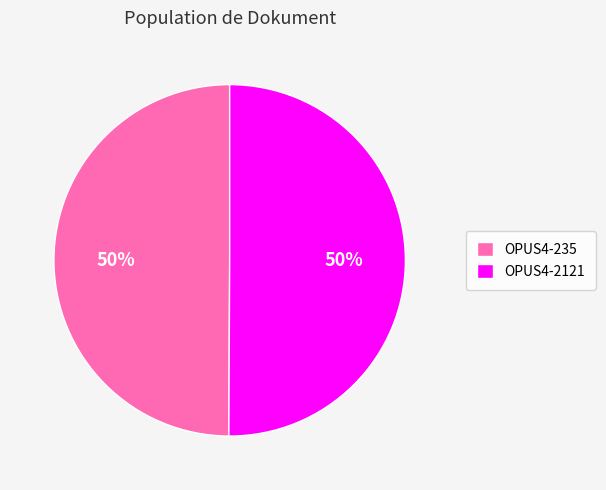

Do OPUS4-235 and OPUS4-2121 together represent more than half of the pie?

Yes